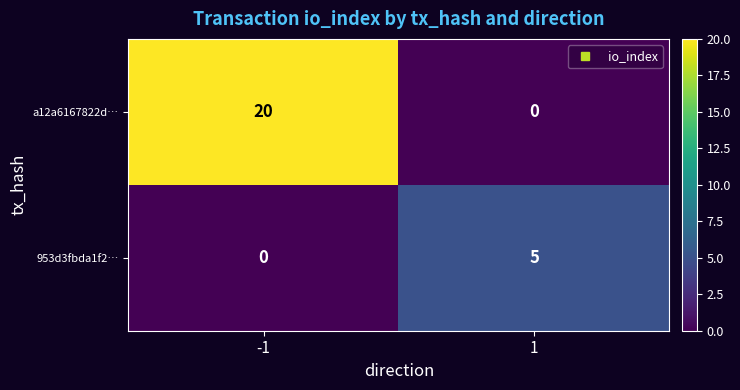

Is the value of a12a6167822d… at 1 greater than the value of 953d3fbda1f2… at 1?

No